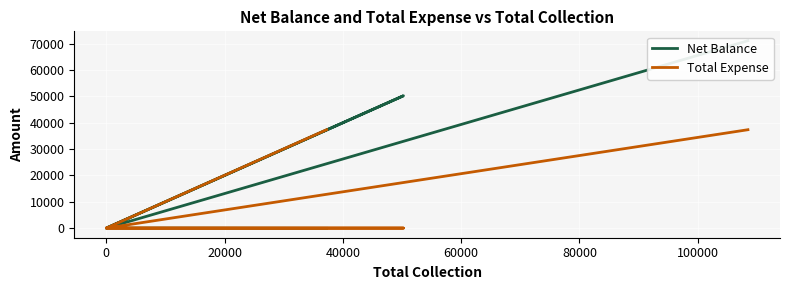

What is the spread (max minus min) of values at 80000?

33798